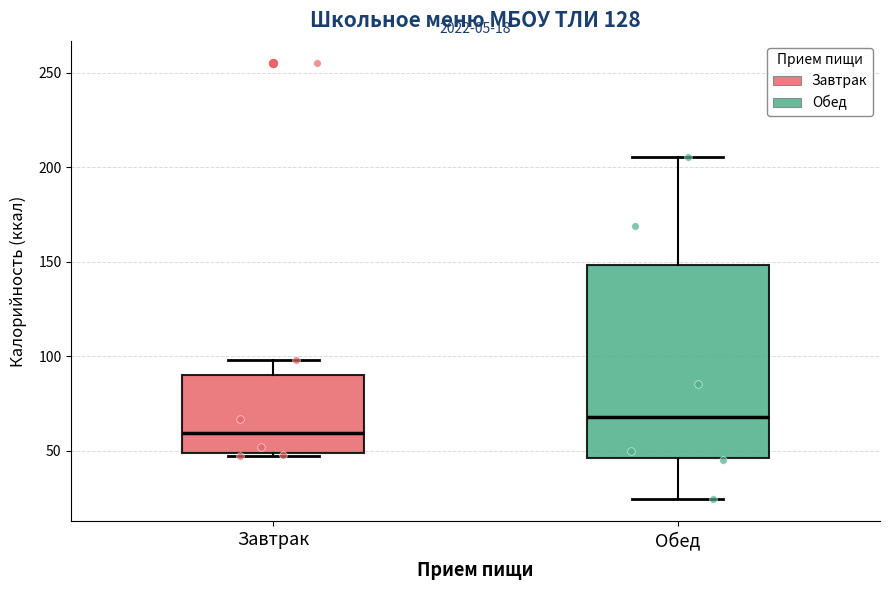

Which box's median line is the highest?

Обед